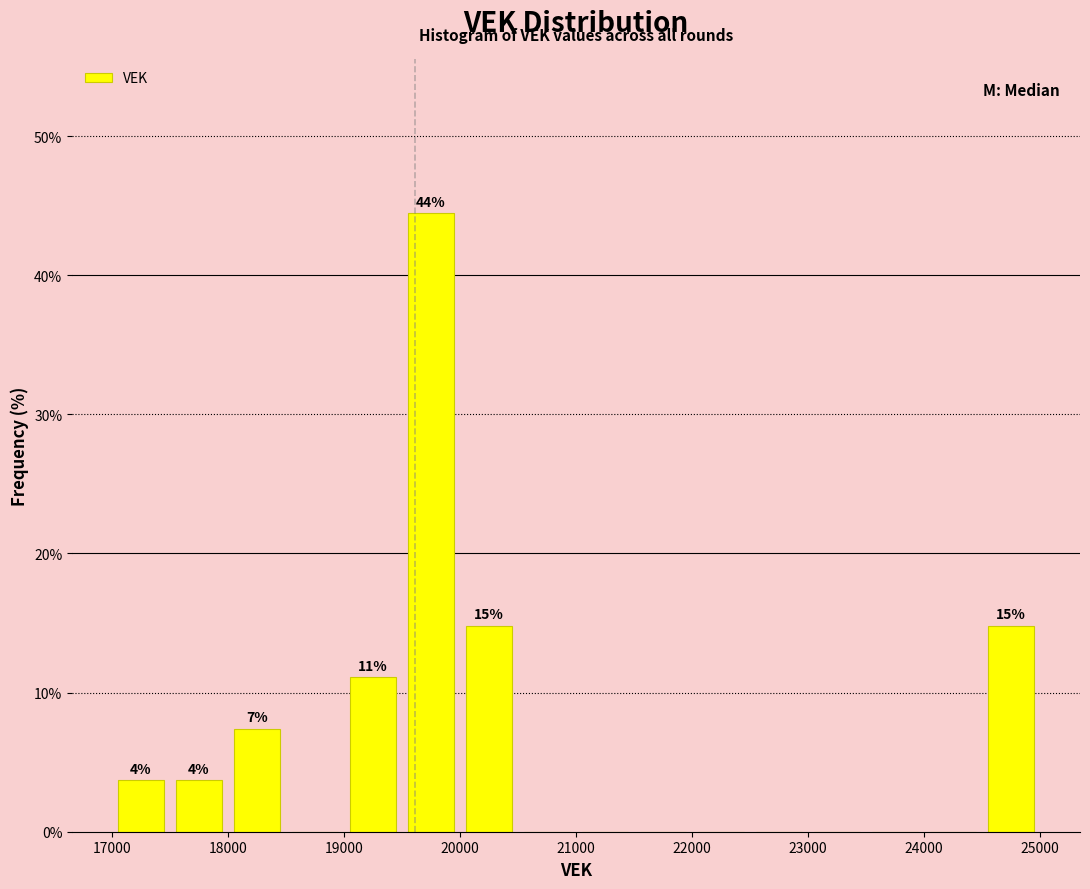

Over which range of the x-axis is the bar tallest?

19500 to 20000